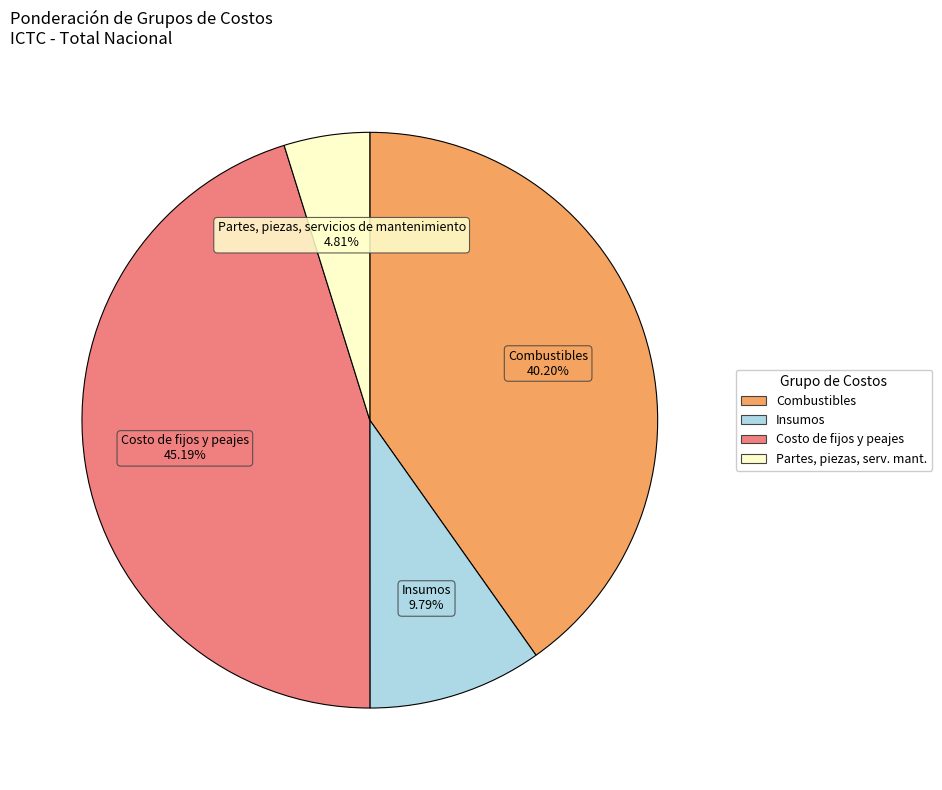

Does any single category account for the majority?

No